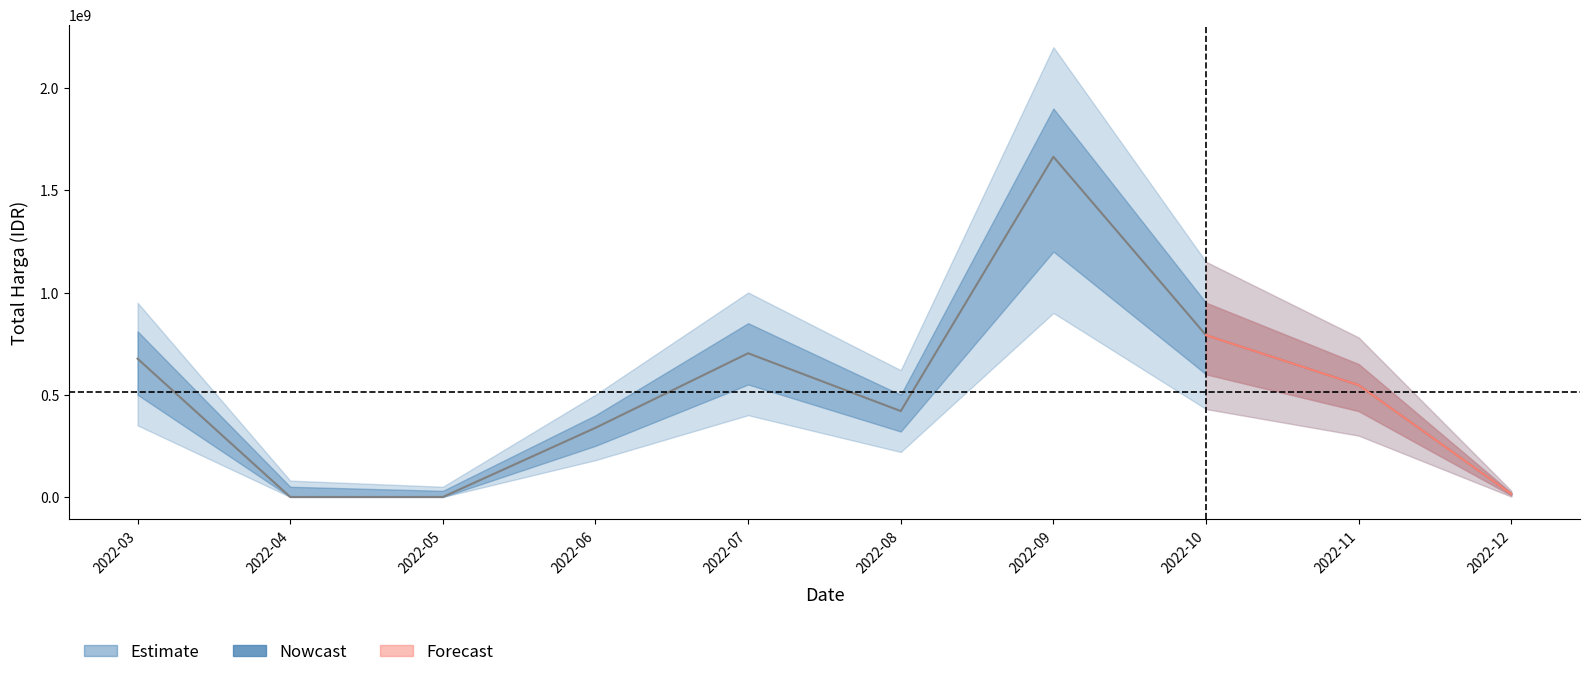

What is the ratio of the value at 2022-08 to the value at 2022-10?

0.5